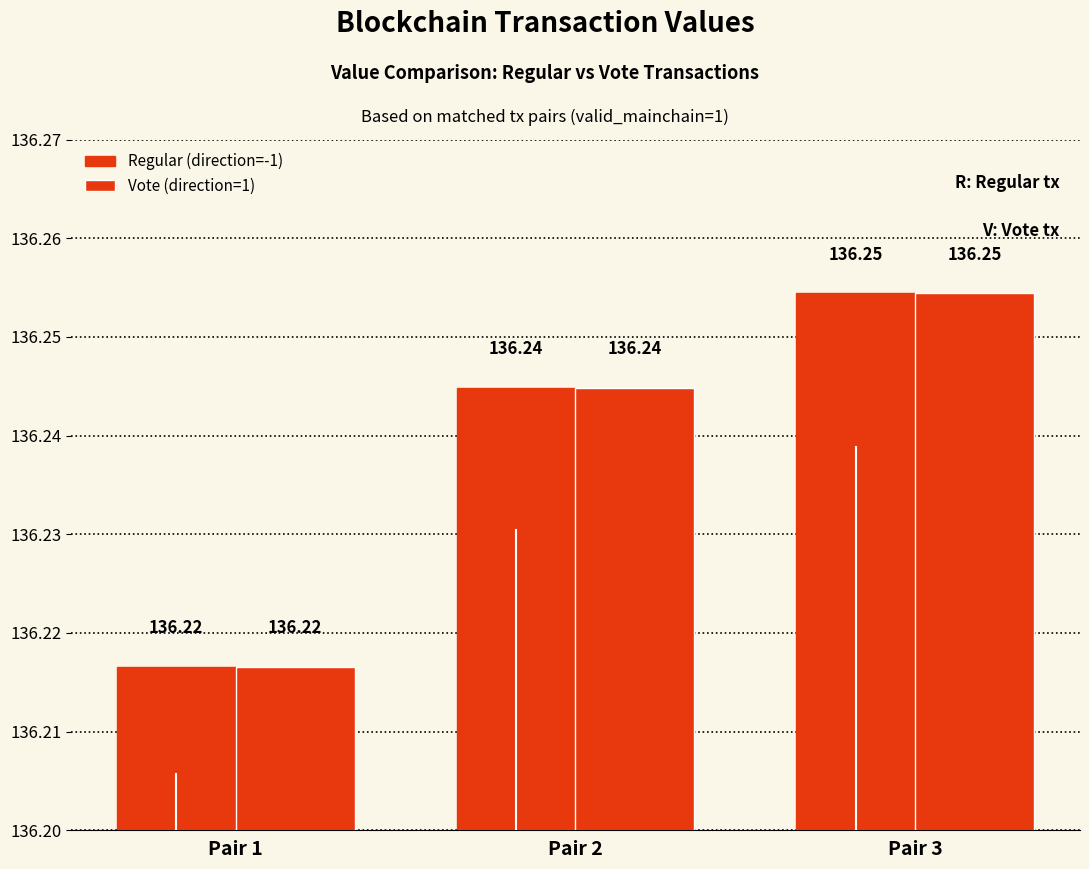

How many groups of bars are there?

3